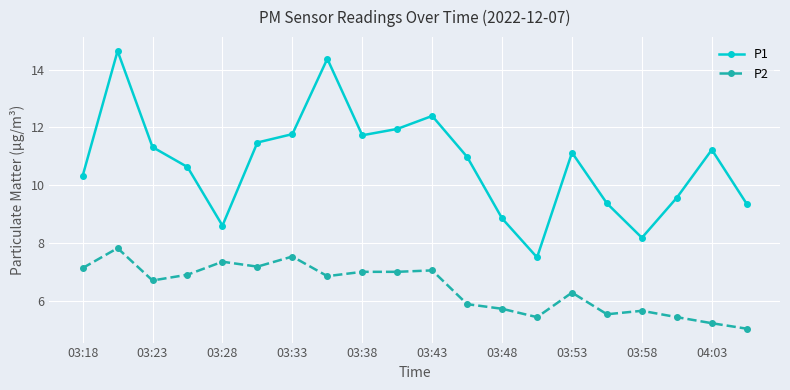

What is the difference between the maximum and minimum values in the P2 series?

2.8